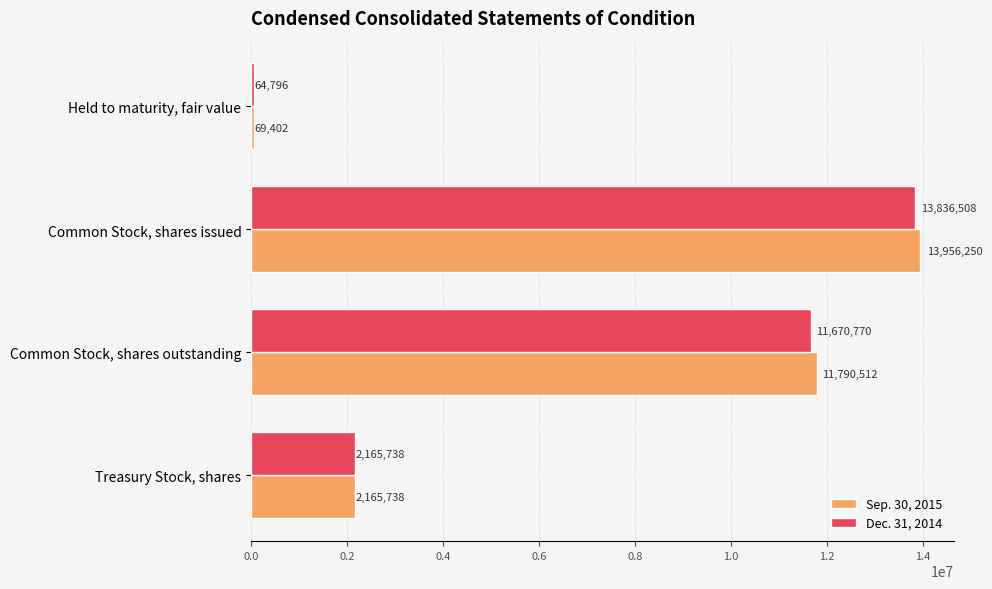

At Held to maturity, fair value, list the series in order from smallest to largest.

Dec. 31, 2014, Sep. 30, 2015